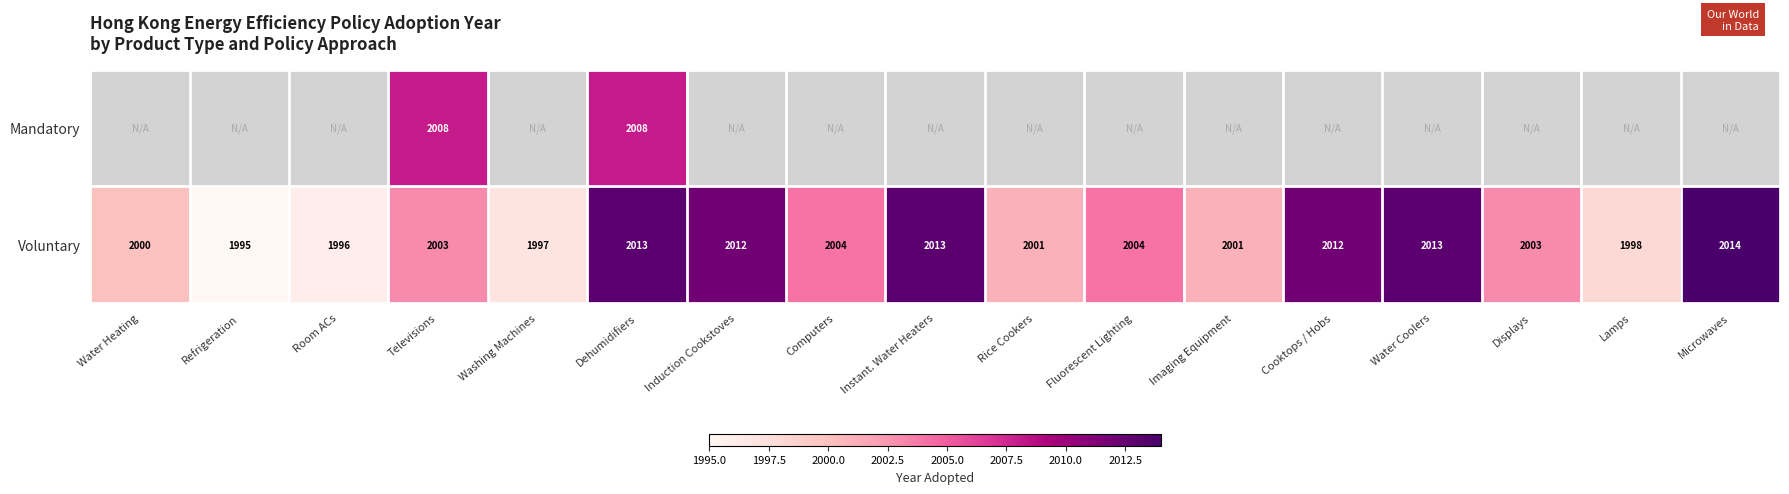

What is the difference between the Voluntary values at Refrigeration and Computers?

9